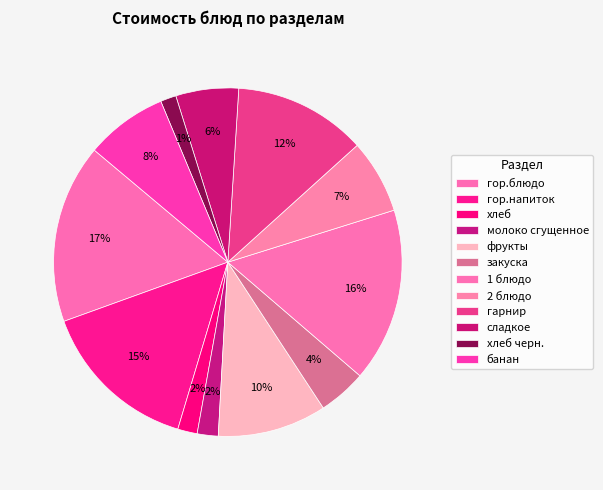

Does банан represent more than half of the total?

No